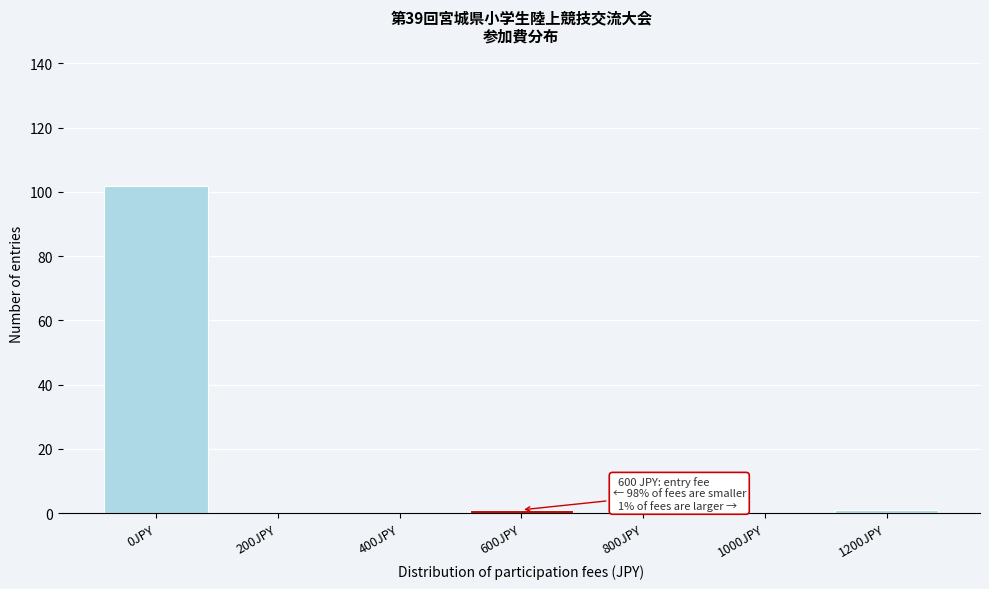

Reading right to left, what are all the values shown in this chart?

1200JPY=1	1000JPY=0	800JPY=0	600JPY=1	400JPY=0	200JPY=0	0JPY=102